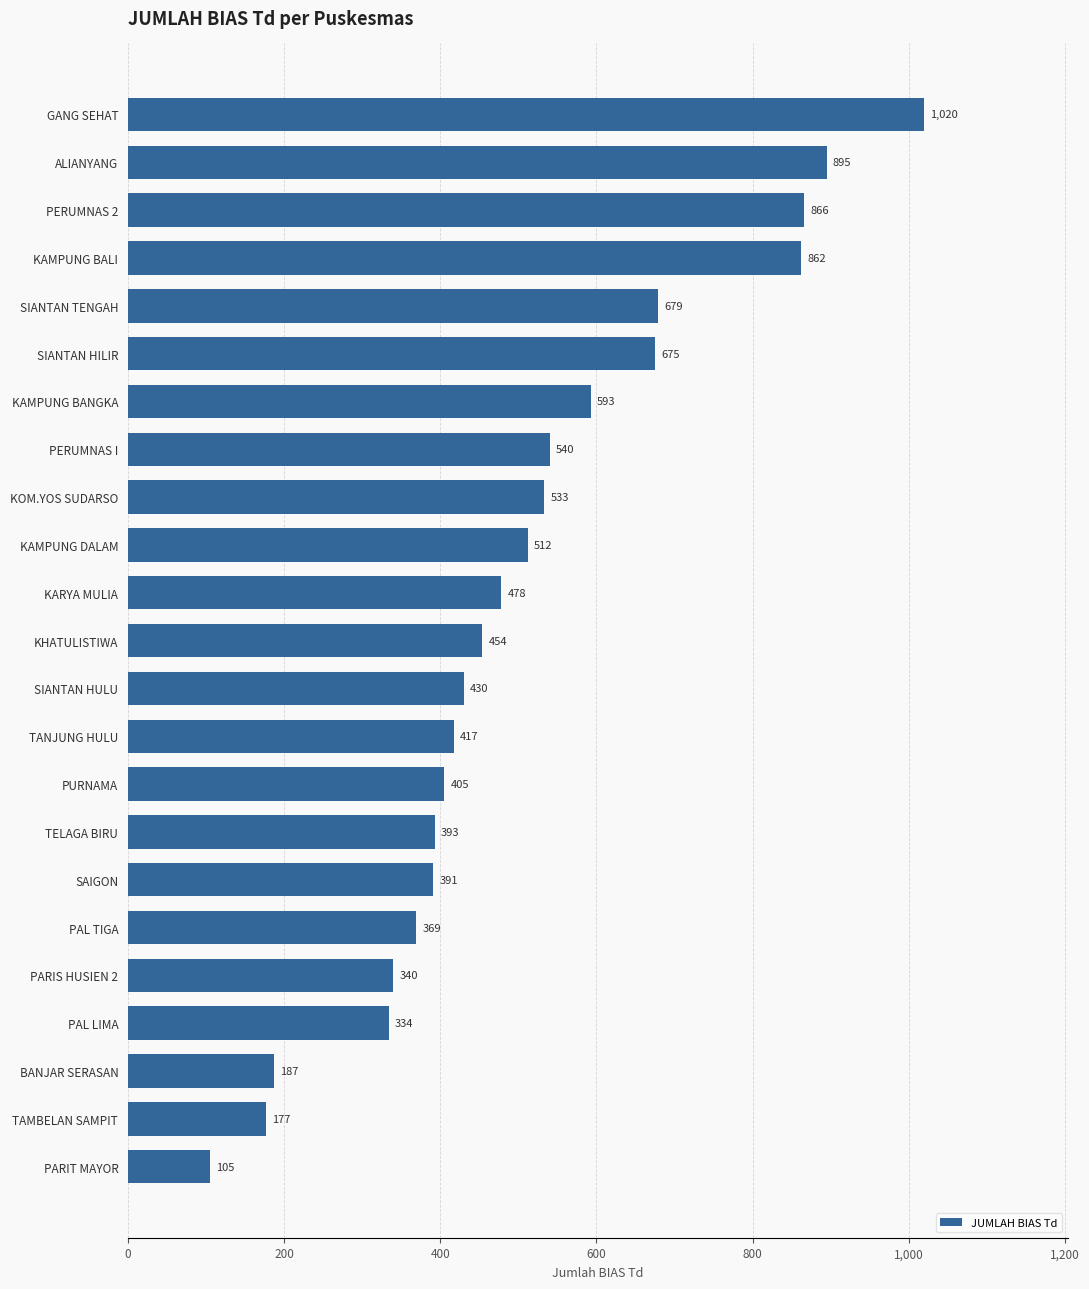

How many values are below 454?

11